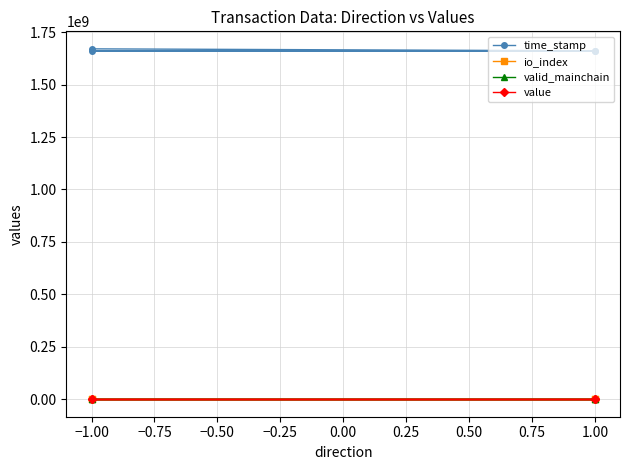

Which series has the largest total across all categories?

time_stamp